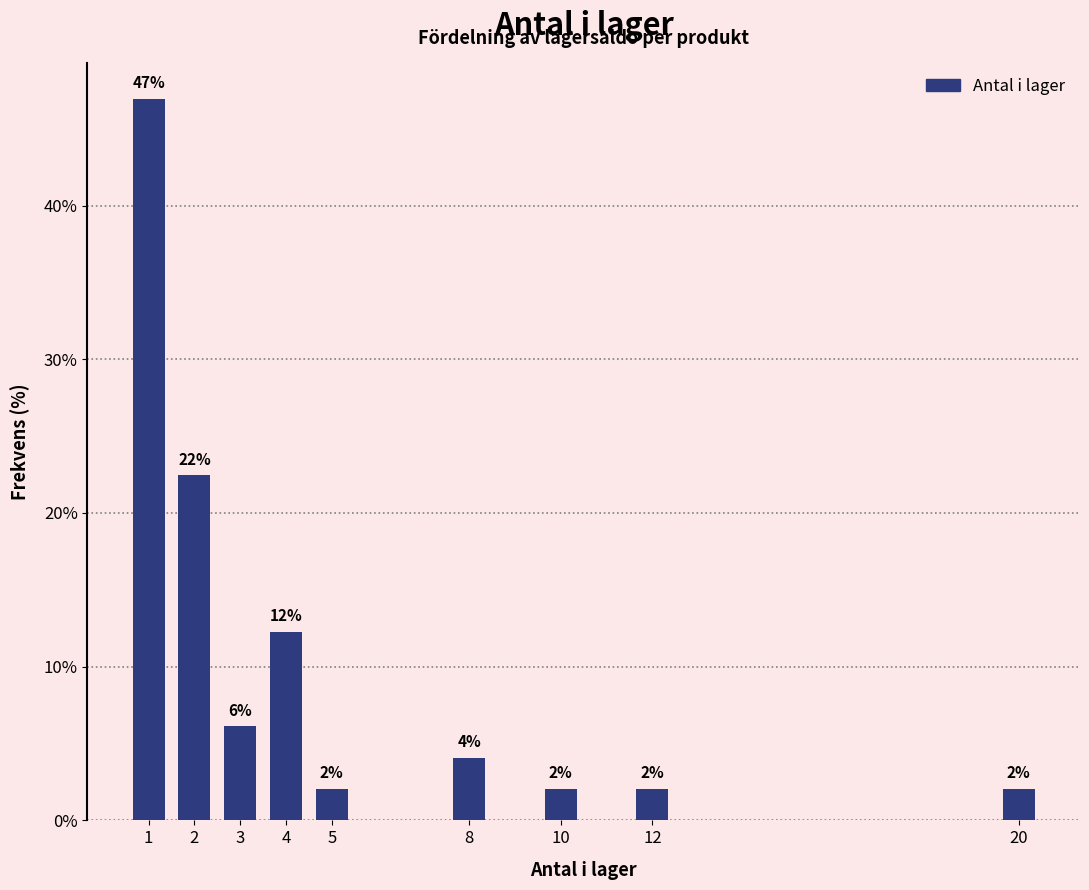

Approximately how many times larger is the value at 12 compared to 20?

1.0